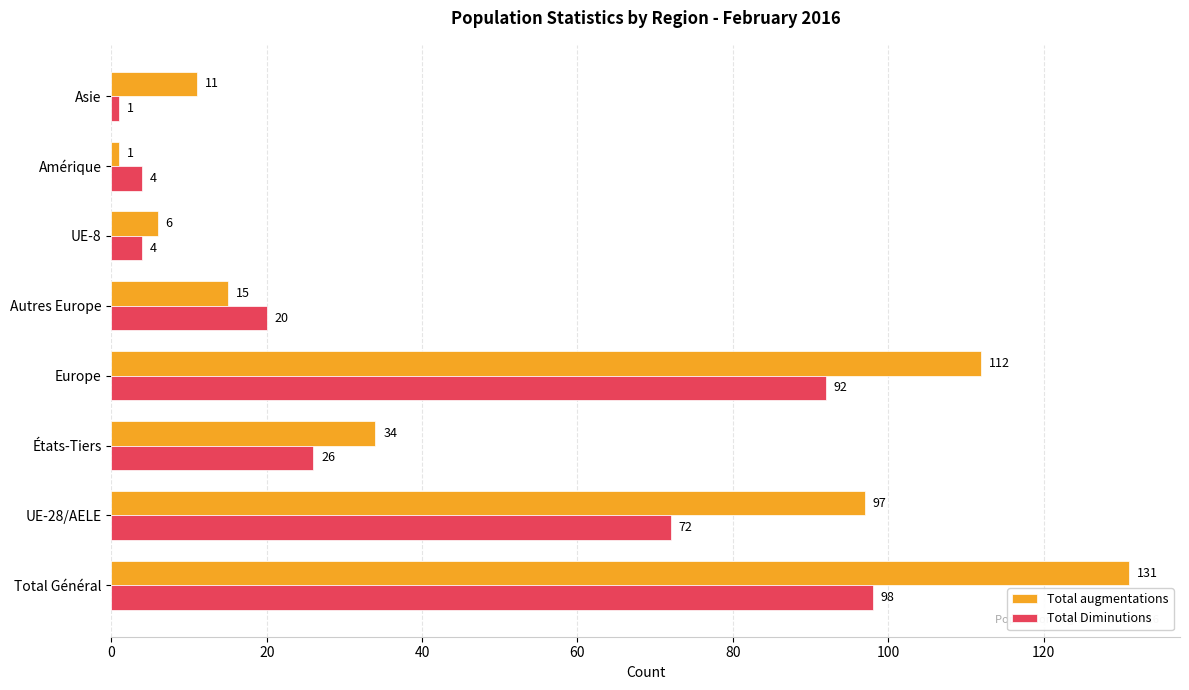

The value of Total augmentations at Autres Europe is 10. True or false?

False